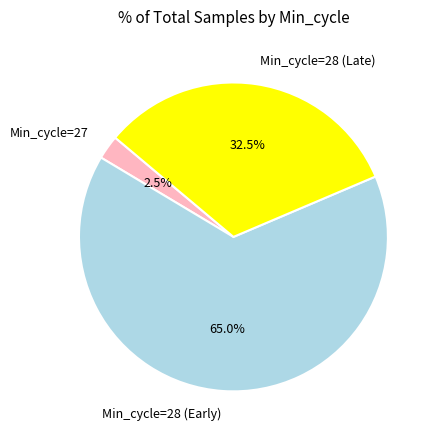

Is there any slice that represents more than half of the pie?

Yes